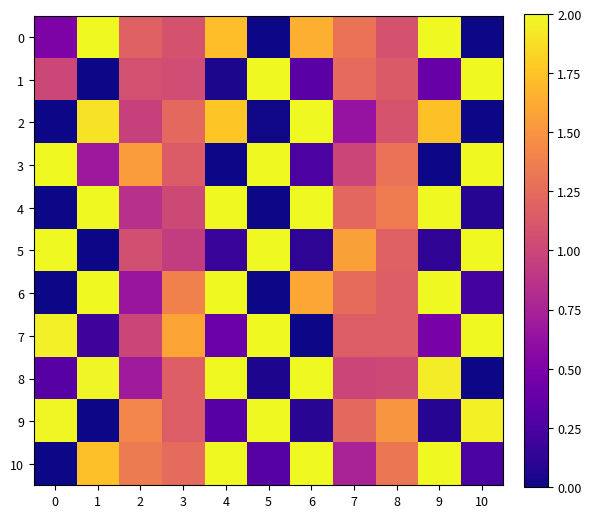

What is the difference between the highest and lowest values at 1?

2.0